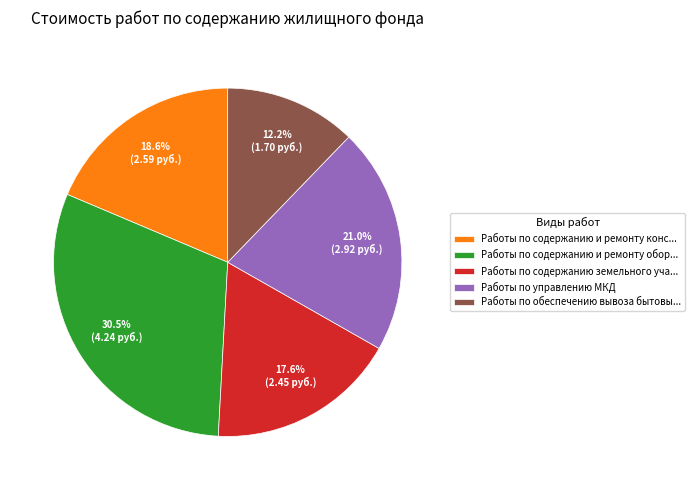

Rank the categories by value from lowest to highest.

Работы по обеспечению вывоза бытовы..., Работы по содержанию земельного уча..., Работы по содержанию и ремонту конс..., Работы по управлению МКД, Работы по содержанию и ремонту обор...